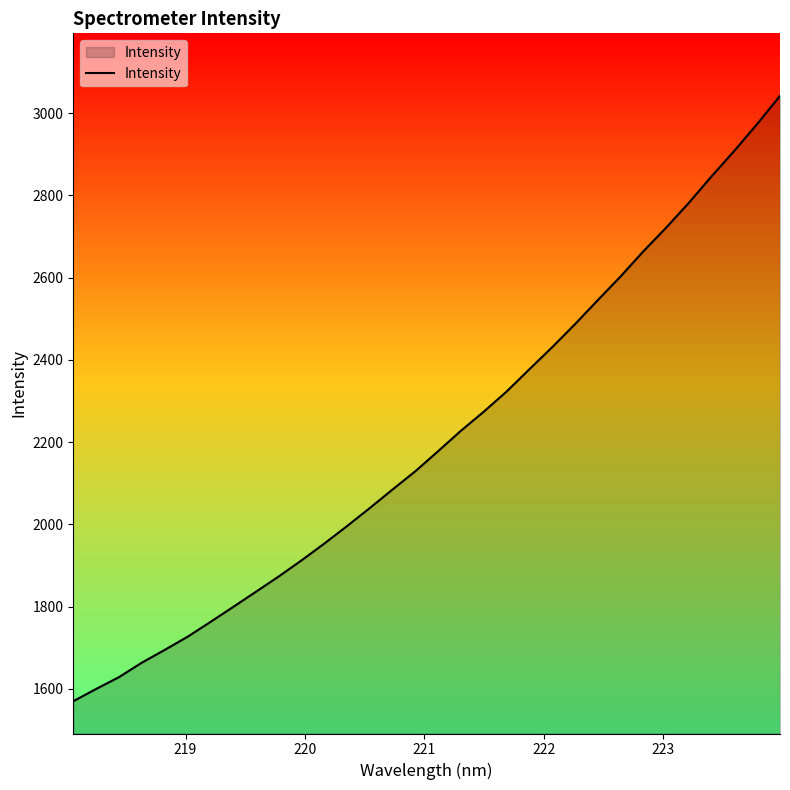

What is the greatest value displayed?

3041.9